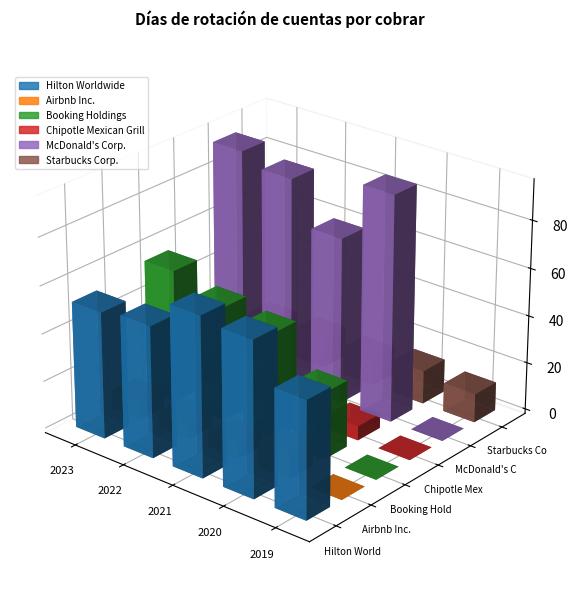

How many series are shown in this chart?

6